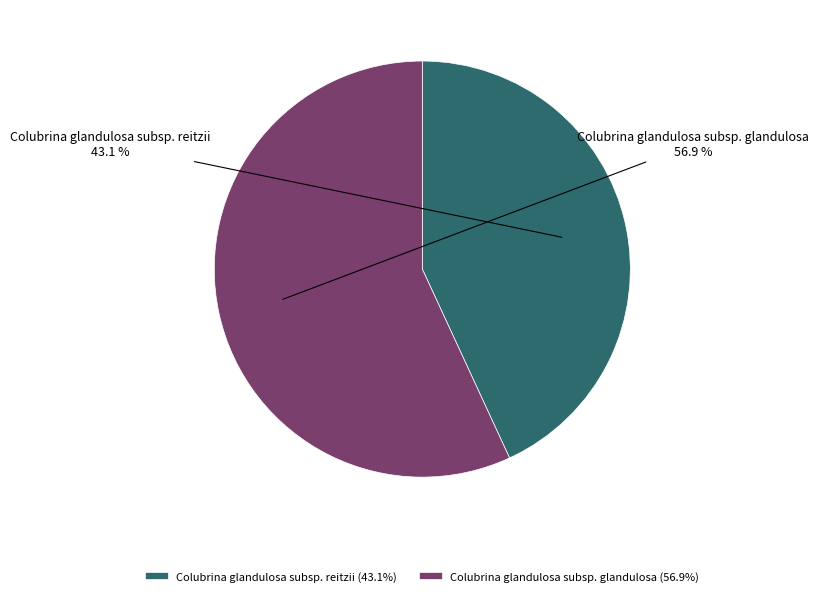

The Colubrina glandulosa subsp. reitzii slice represents 53% of the pie. True or false?

False